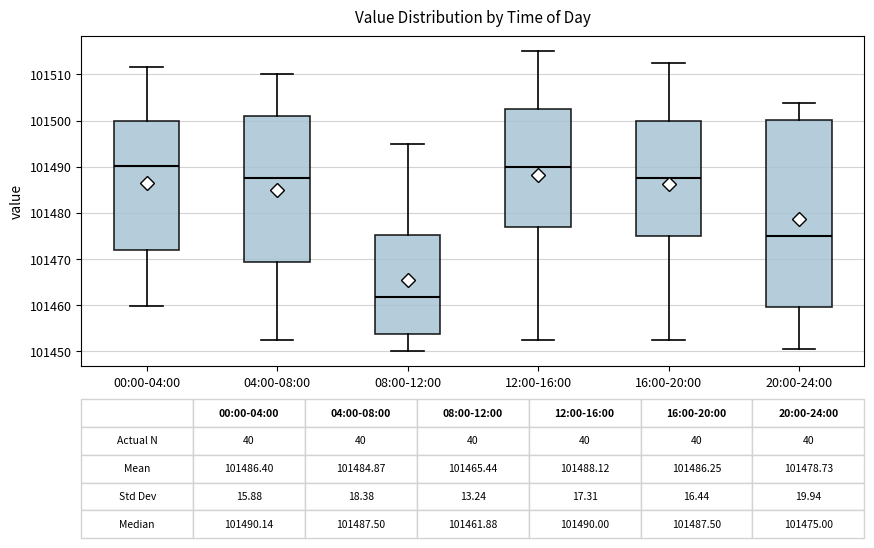

Which box is the tallest, from its lower edge to its upper edge?

20:00-24:00